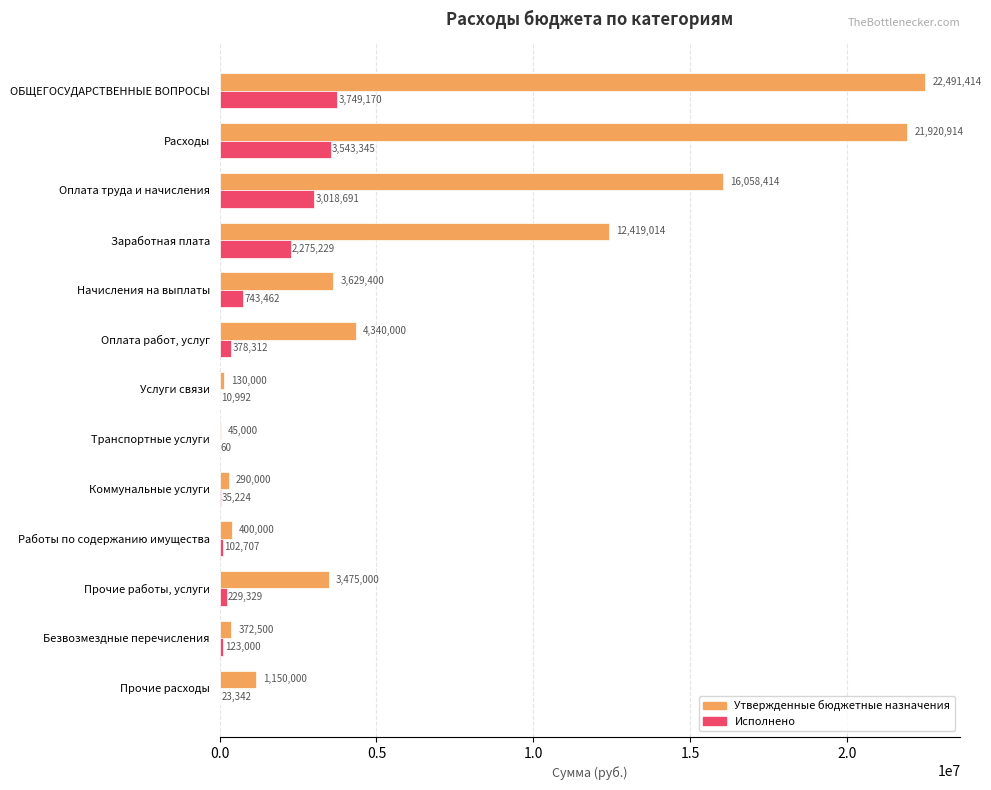

Which series changed the most between Заработная плата and Коммунальные услуги?

Утвержденные бюджетные назначения